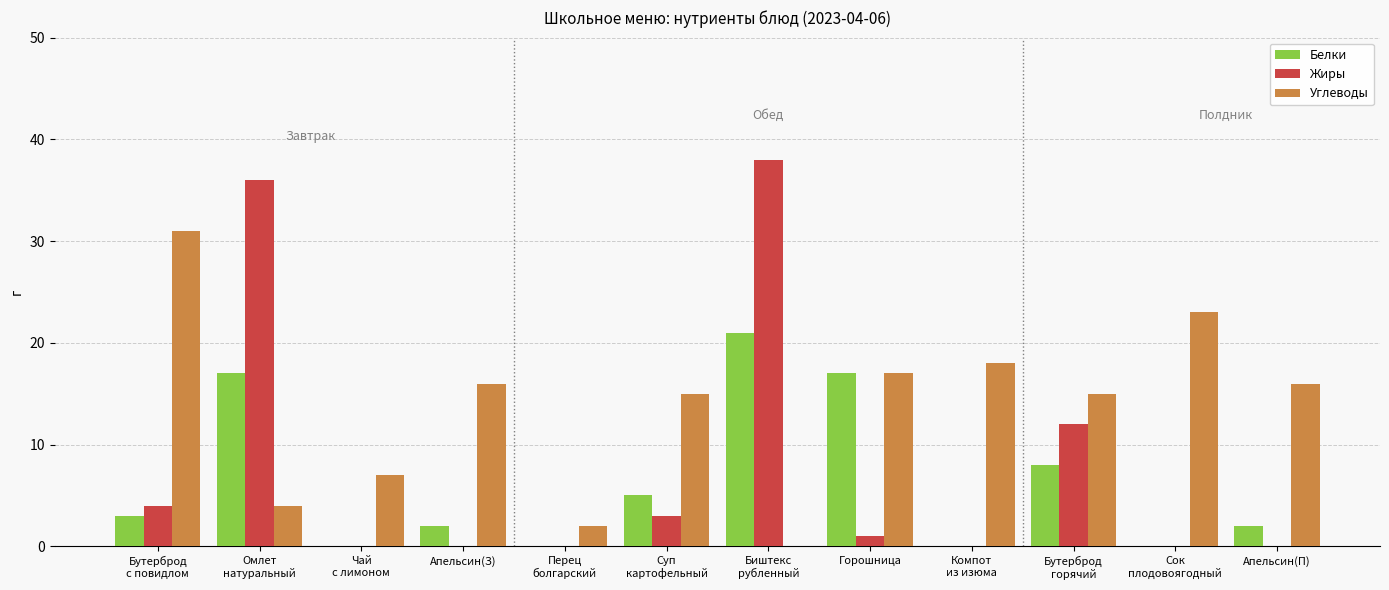

What is the greatest value displayed?

38